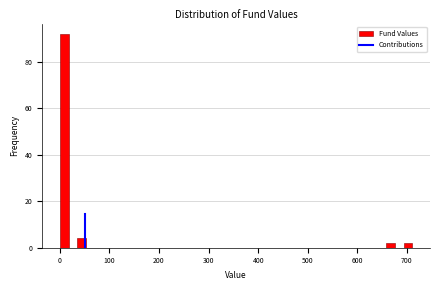

Read against the x-axis, roughly where is the centre of the tallest bar?

10